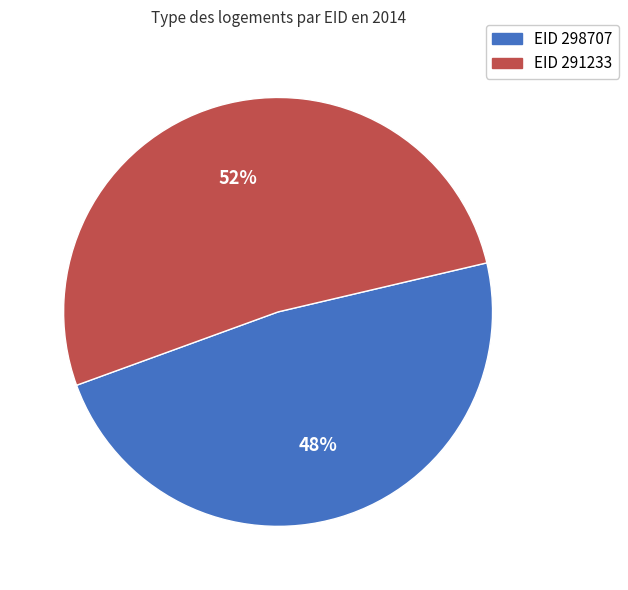

Combined, do EID 298707 and EID 291233 account for over 50%?

Yes